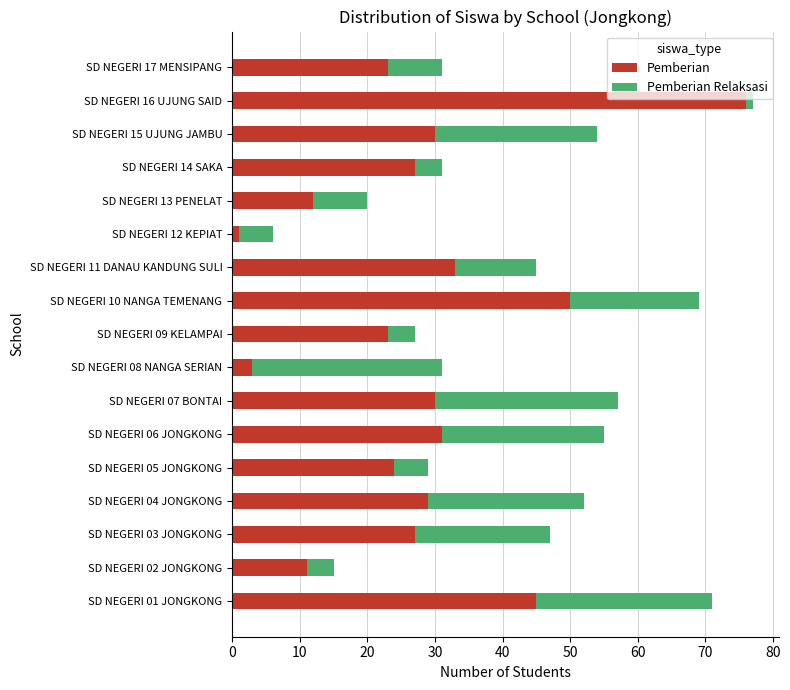

What is the maximum value for Pemberian?

76